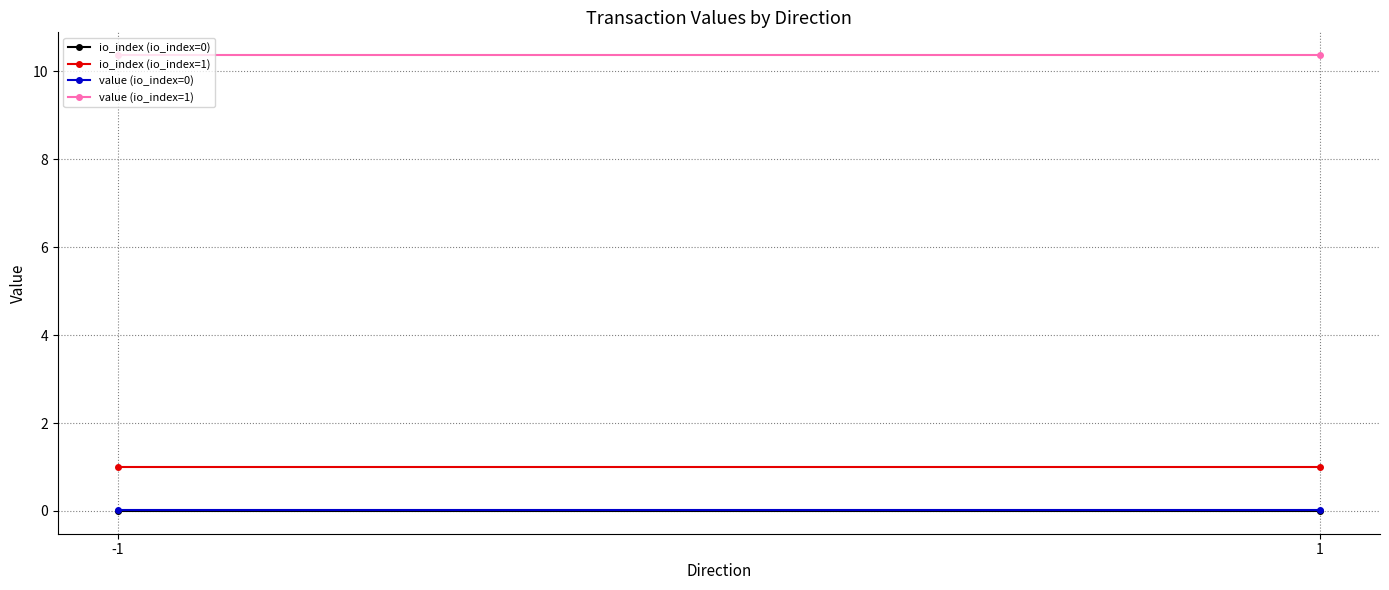

At which label is io_index (io_index=1) closest to 1?

-1